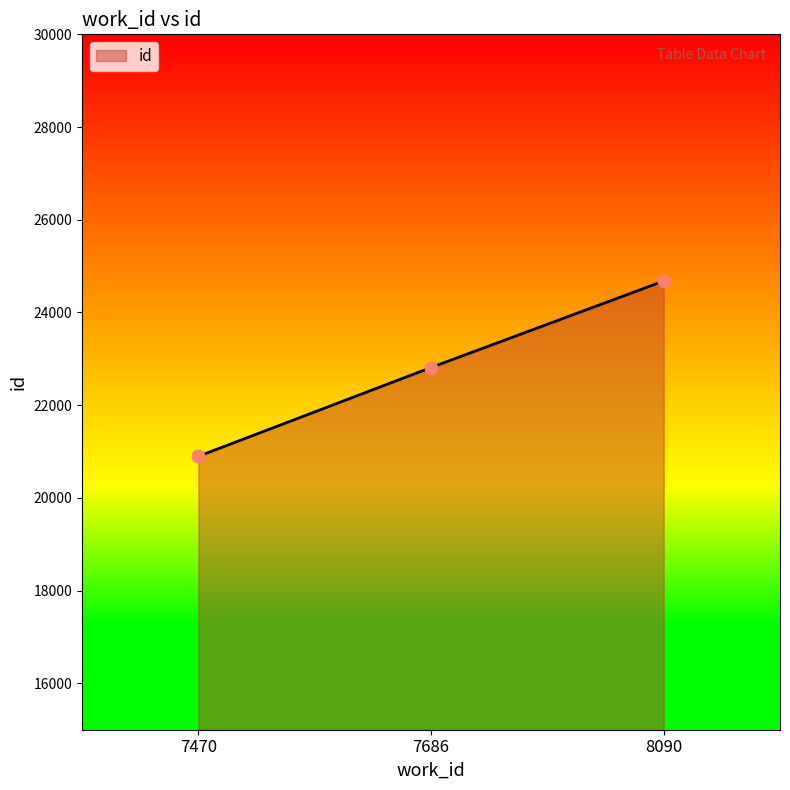

Which has a higher value, 7470 or 8090?

8090